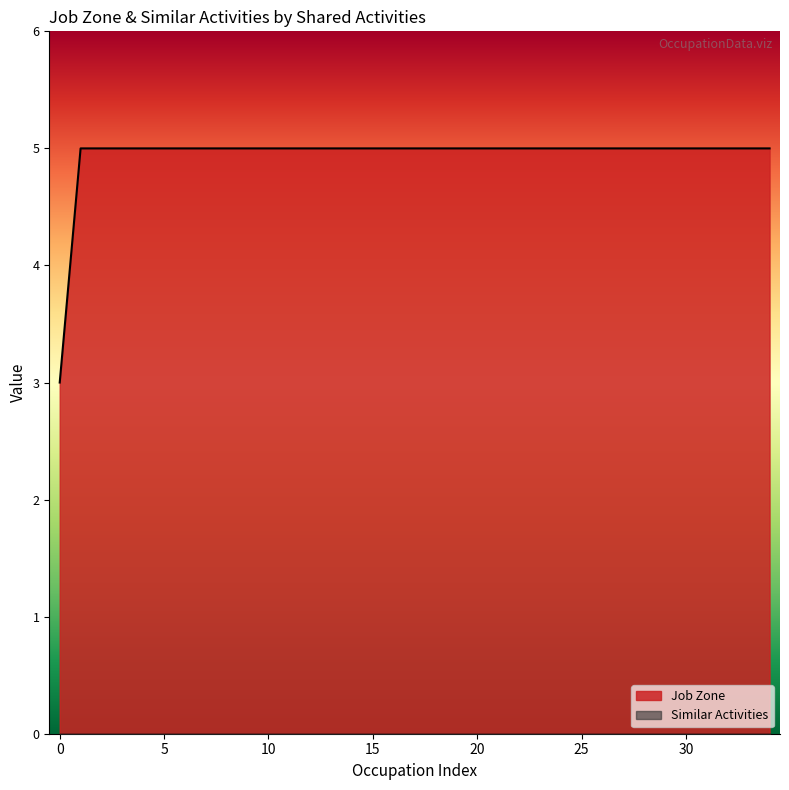

What is the greatest value displayed?

5